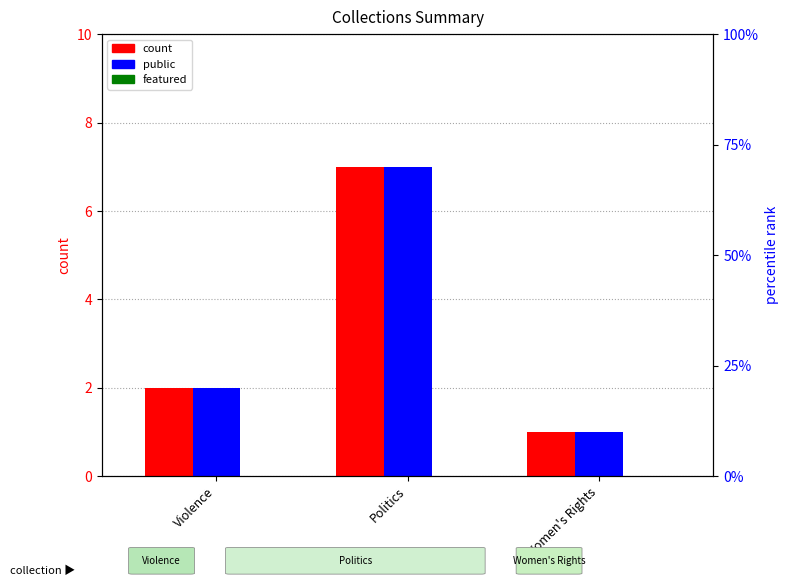

Count the number of data series in this chart.

3